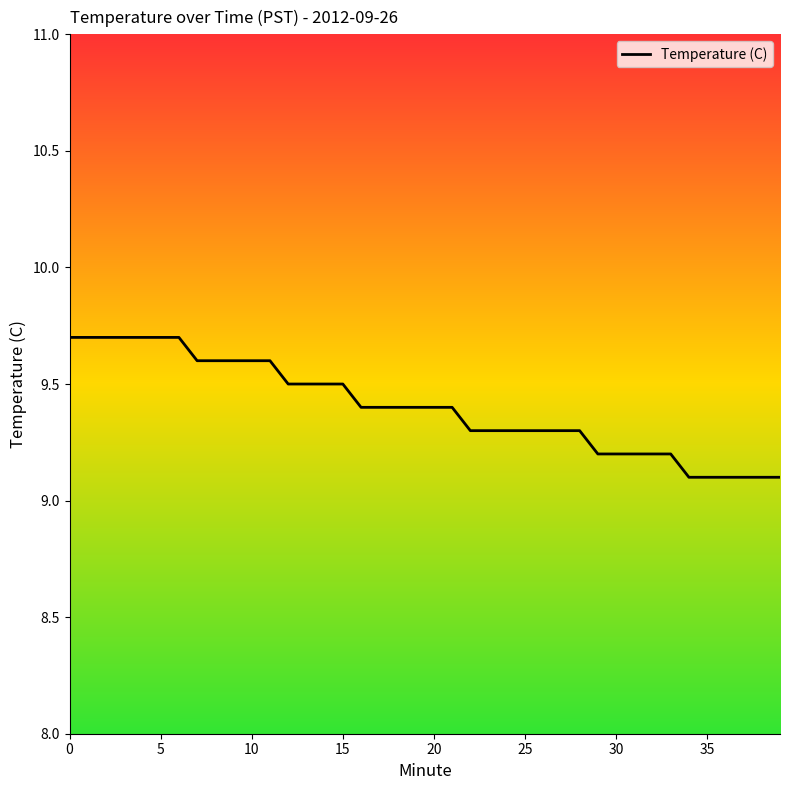

What is the maximum value shown in the chart?

9.7